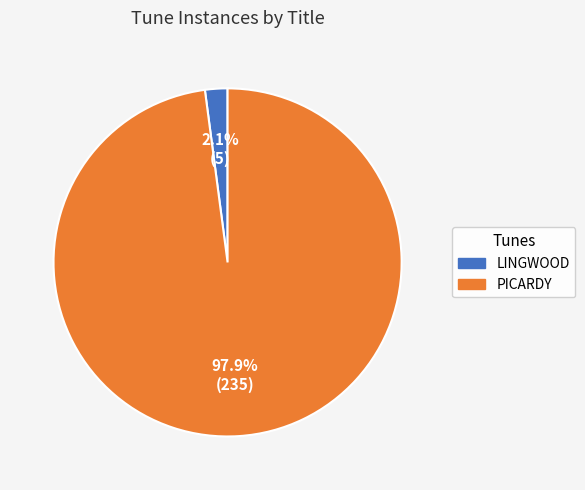

Count the number of slices in the pie.

2